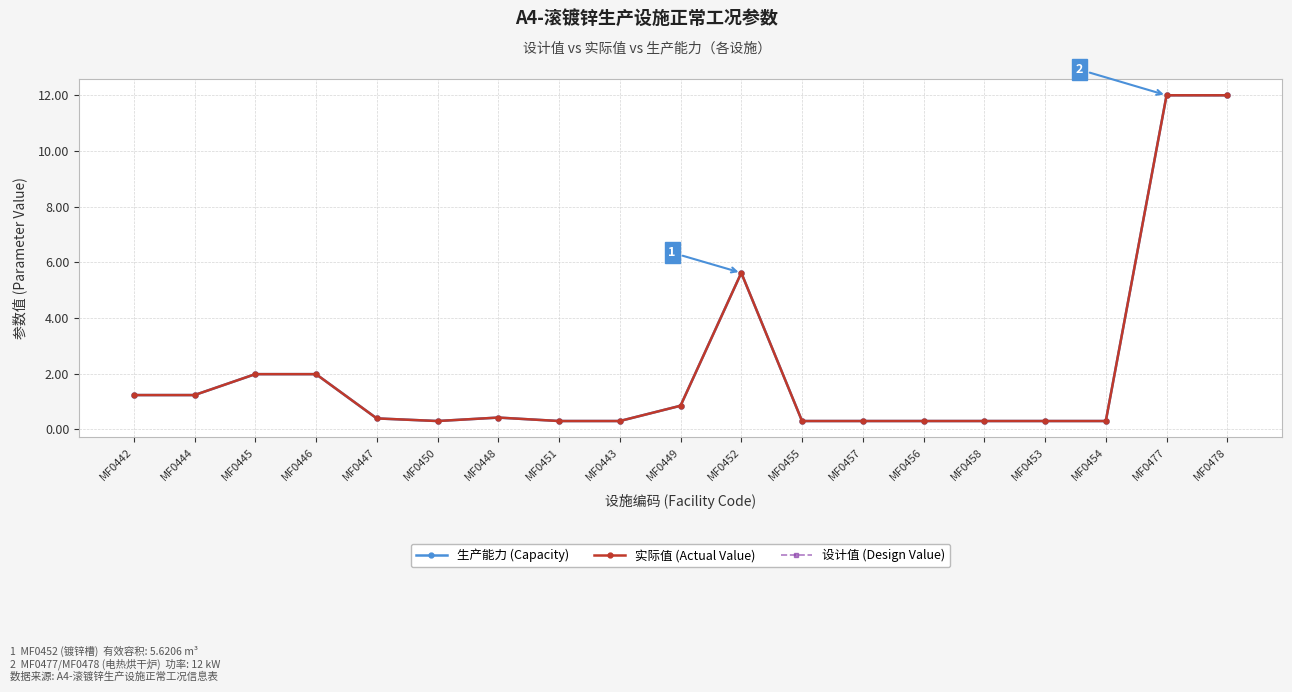

Does the chart have visible grid lines?

Yes